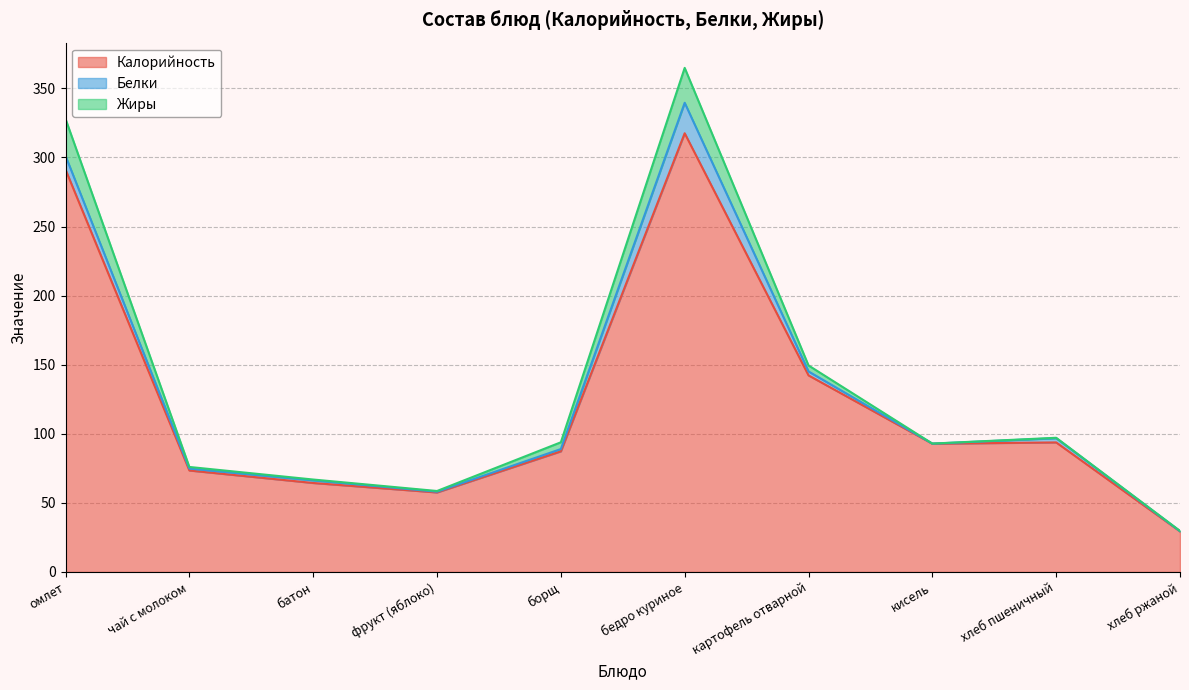

How many times do Белки and Жиры cross each other?

3